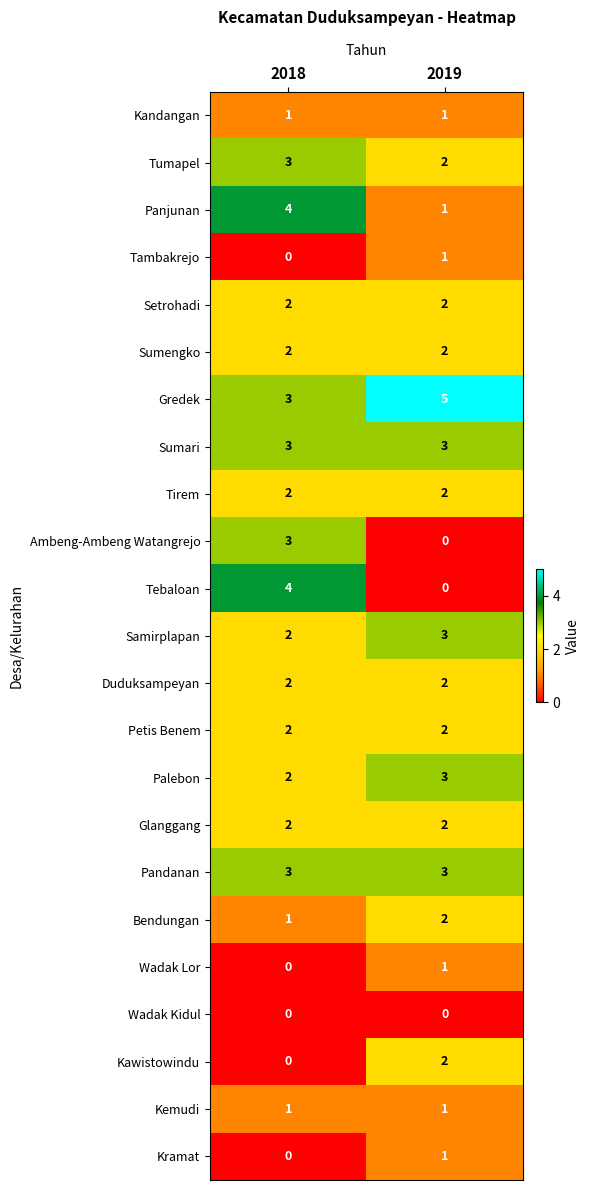

Where is Panjunan nearest to the value 2?

2019